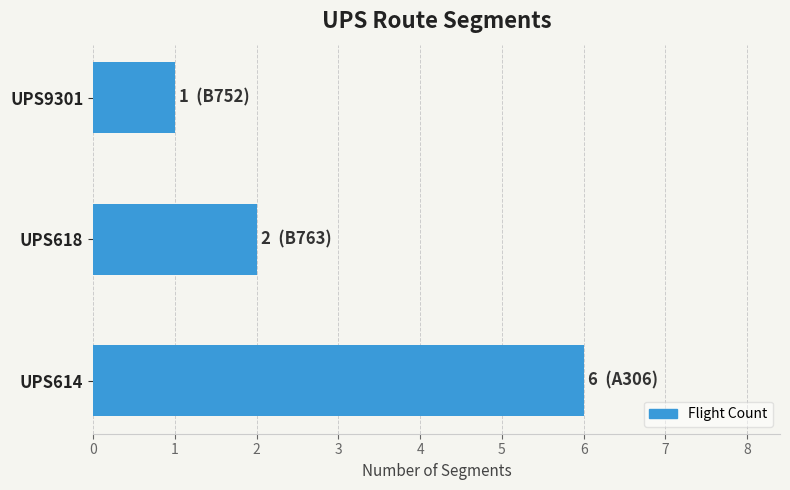

Where is the data nearest to the value 3?

UPS618